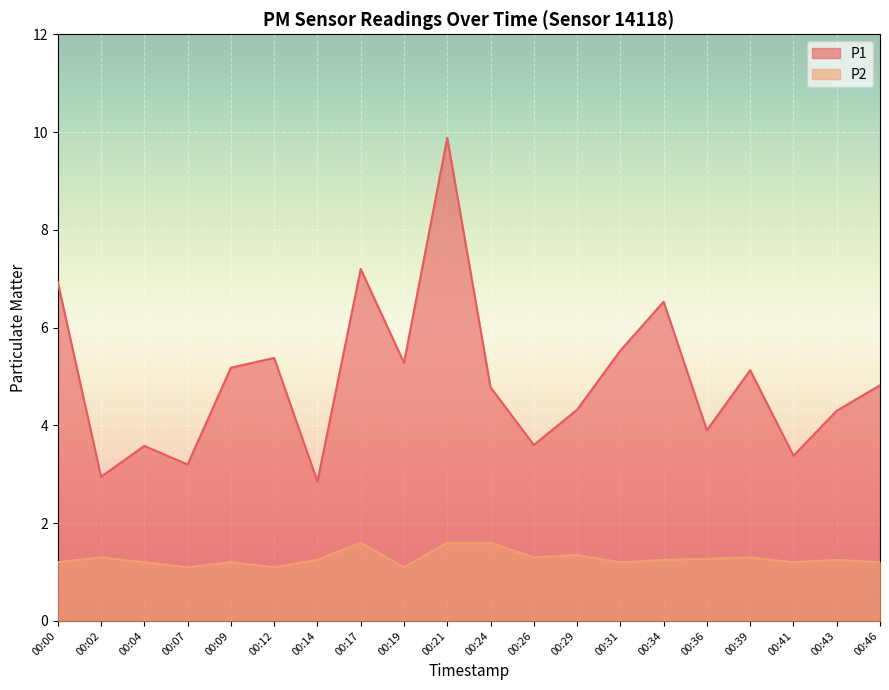

What is the value of the P2 point at the 19th from the left?

1.2